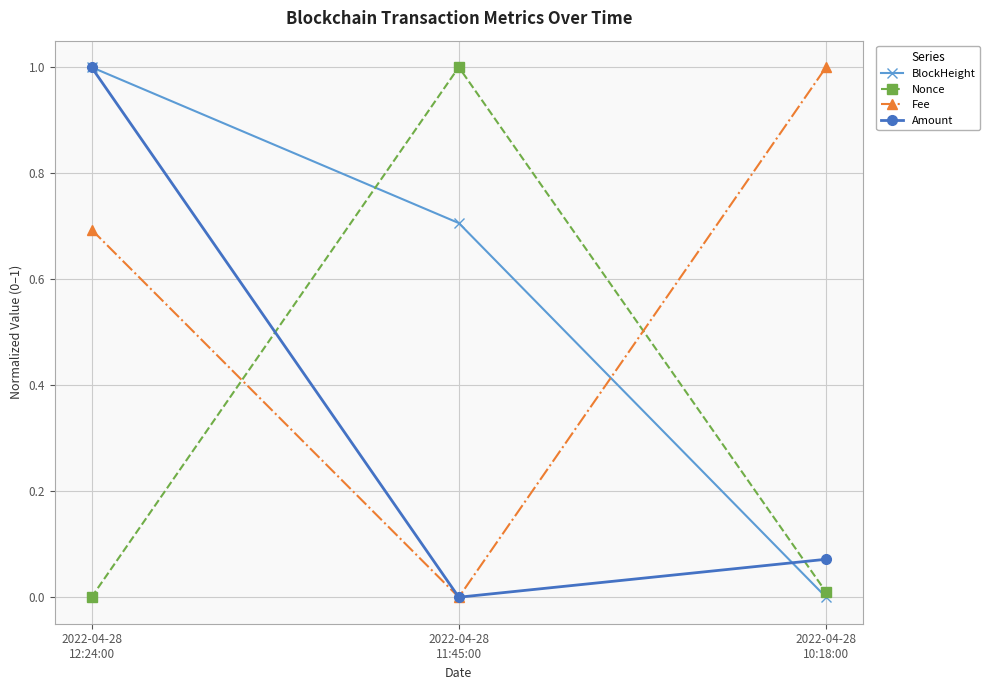

True or false: Amount has a value of 1.7 at 2022-04-28
12:24:00.

False